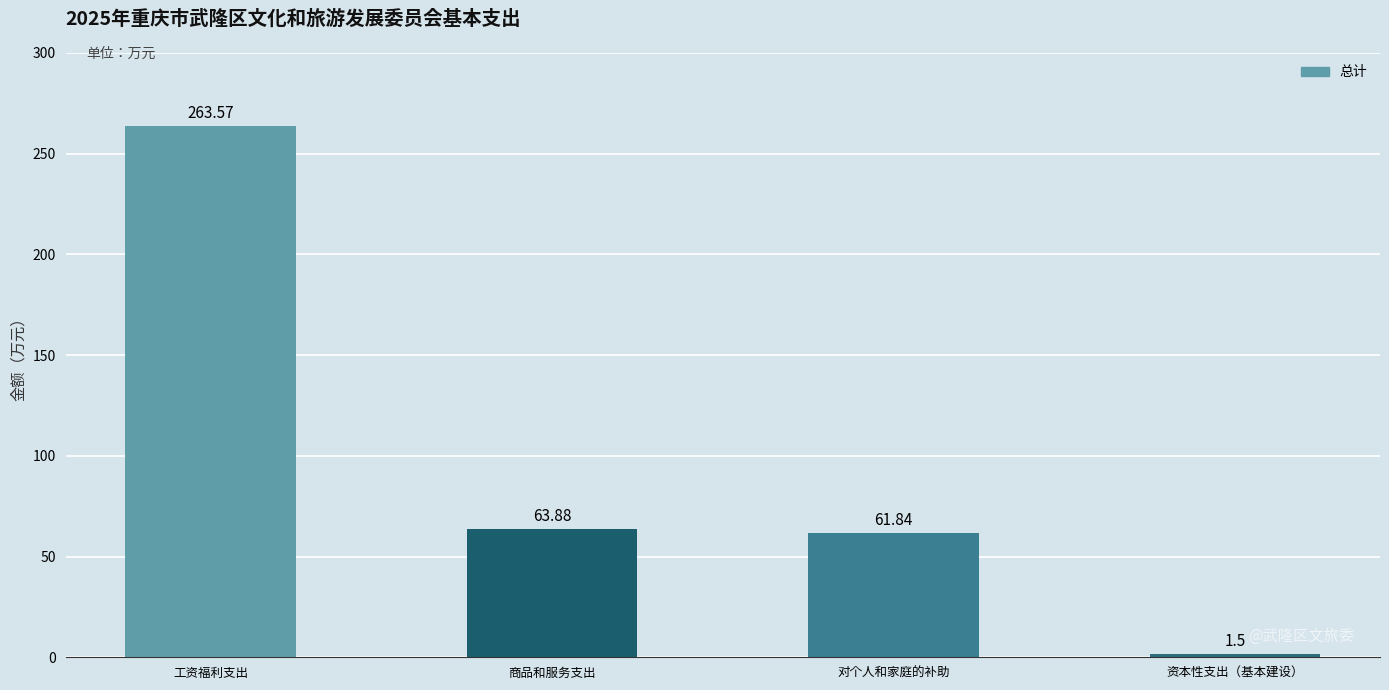

List the labels in order of value, largest first.

工资福利支出, 商品和服务支出, 对个人和家庭的补助, 资本性支出（基本建设）